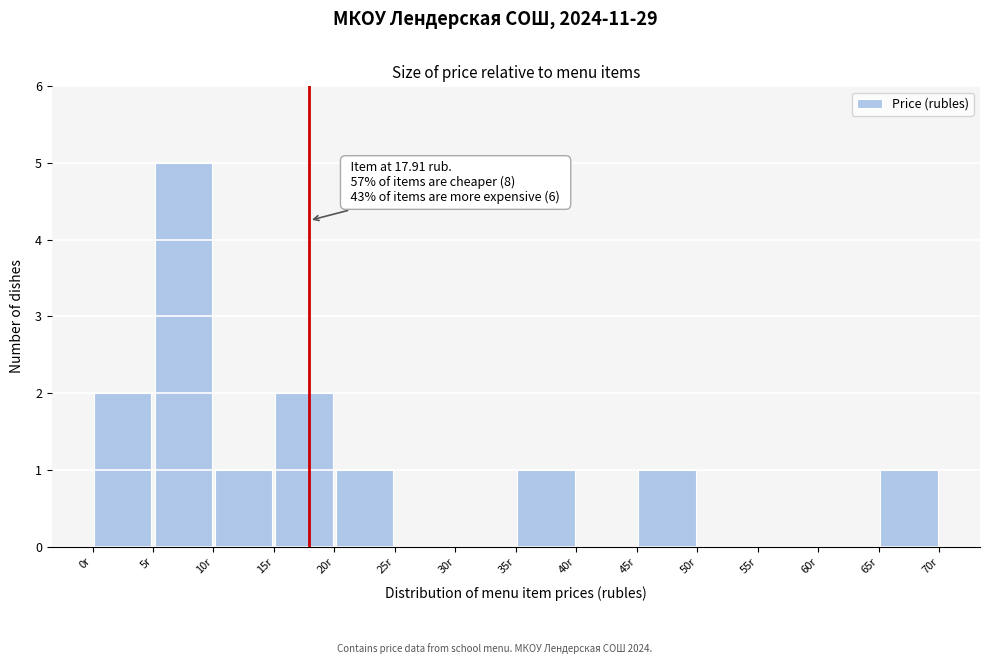

Over which range of the x-axis is the bar tallest?

5 to 10